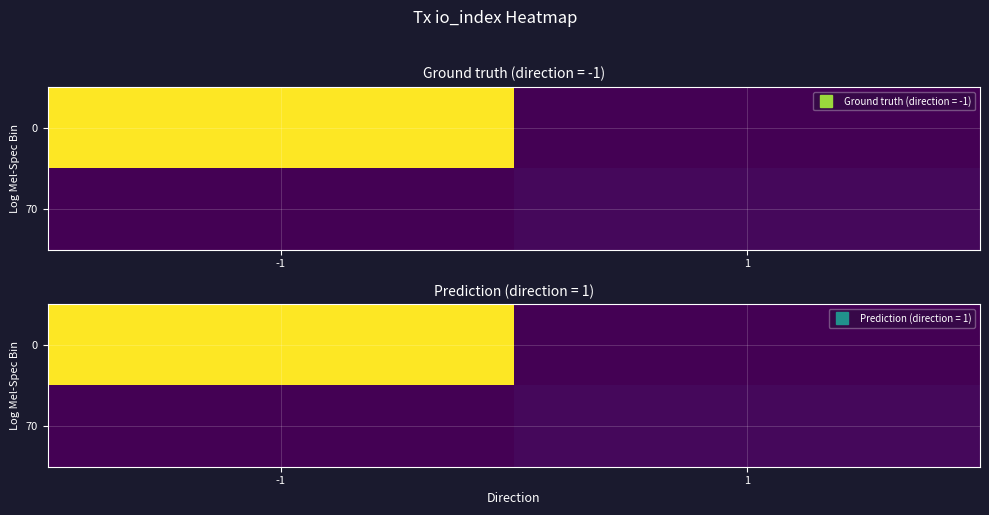

What value does the 0 series have at -1?

143